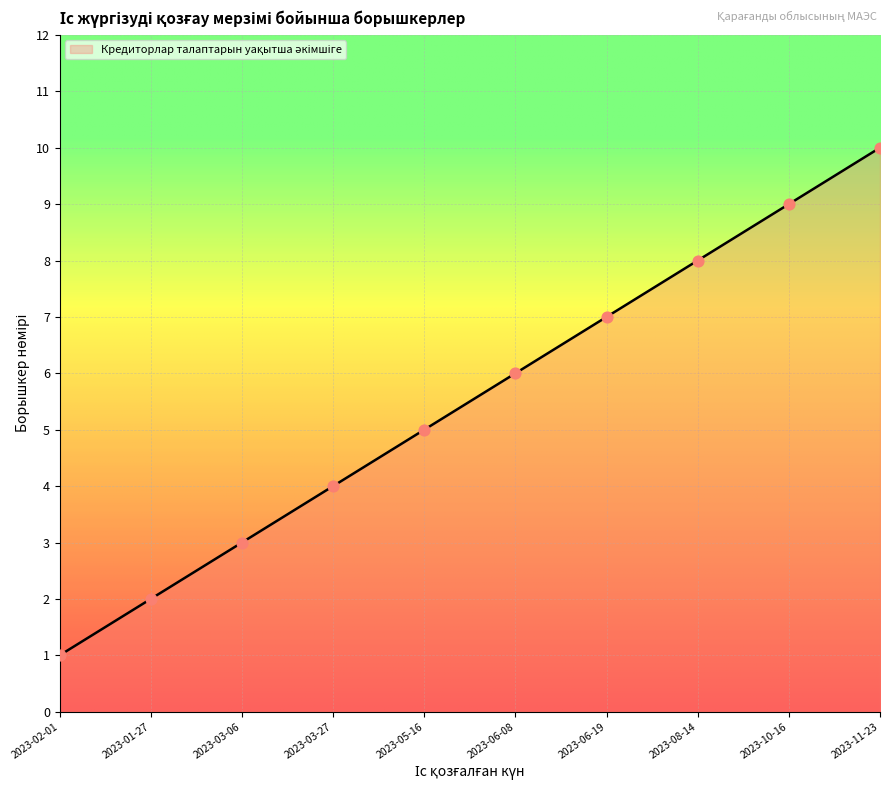

Approximately how many times larger is the value at 2023-01-27 compared to 2023-06-08?

0.3